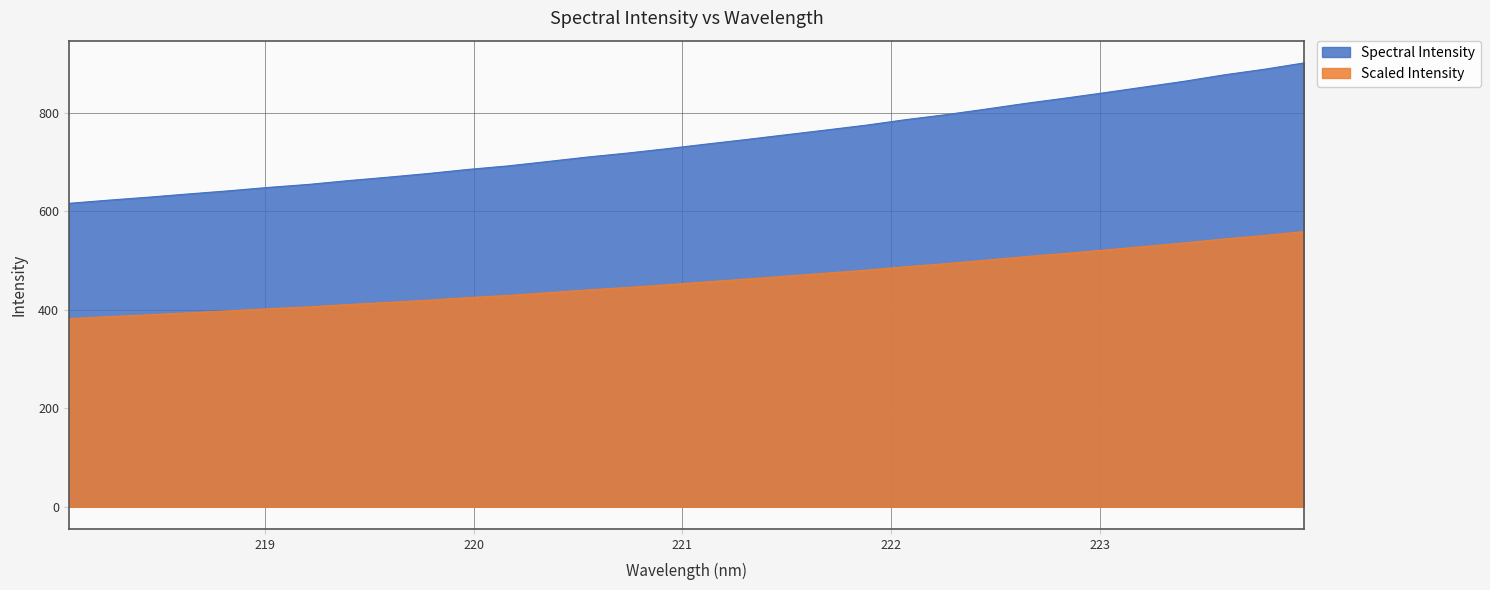

Which series has the widest spread of values?

Spectral Intensity